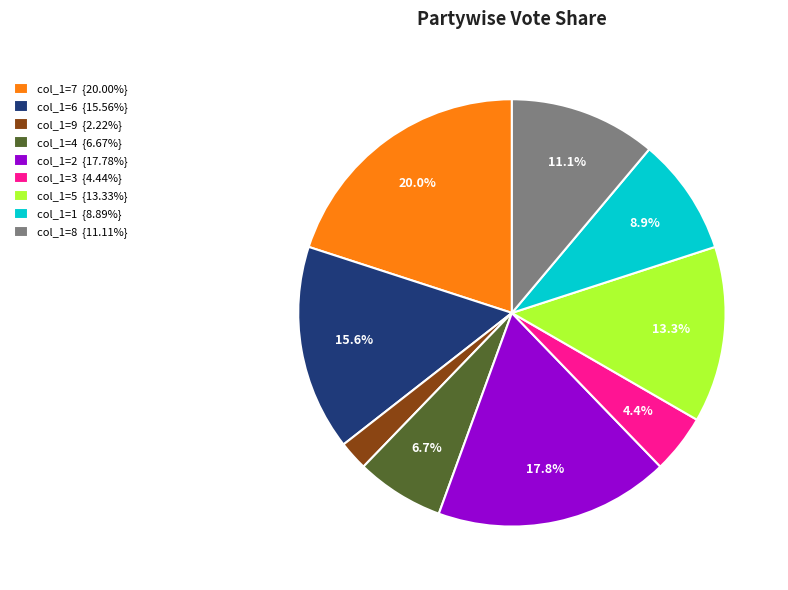

Does col_1=2 {17.78%} represent more than half of the total?

No